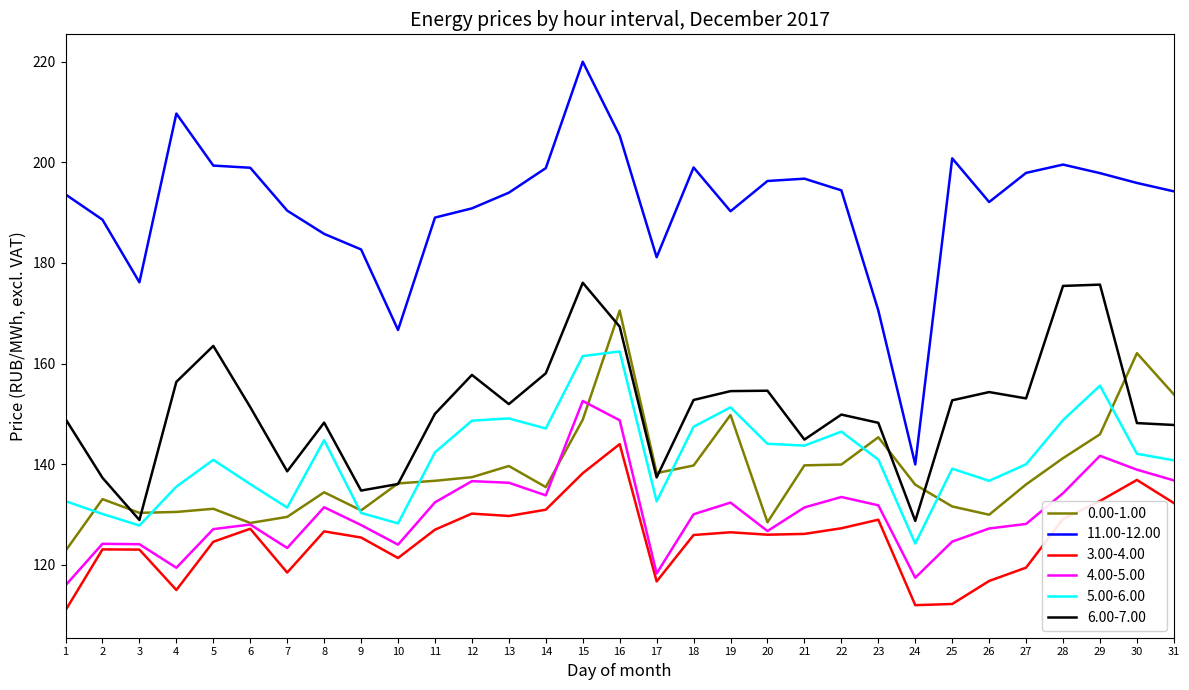

What is the greatest value displayed?

220.0